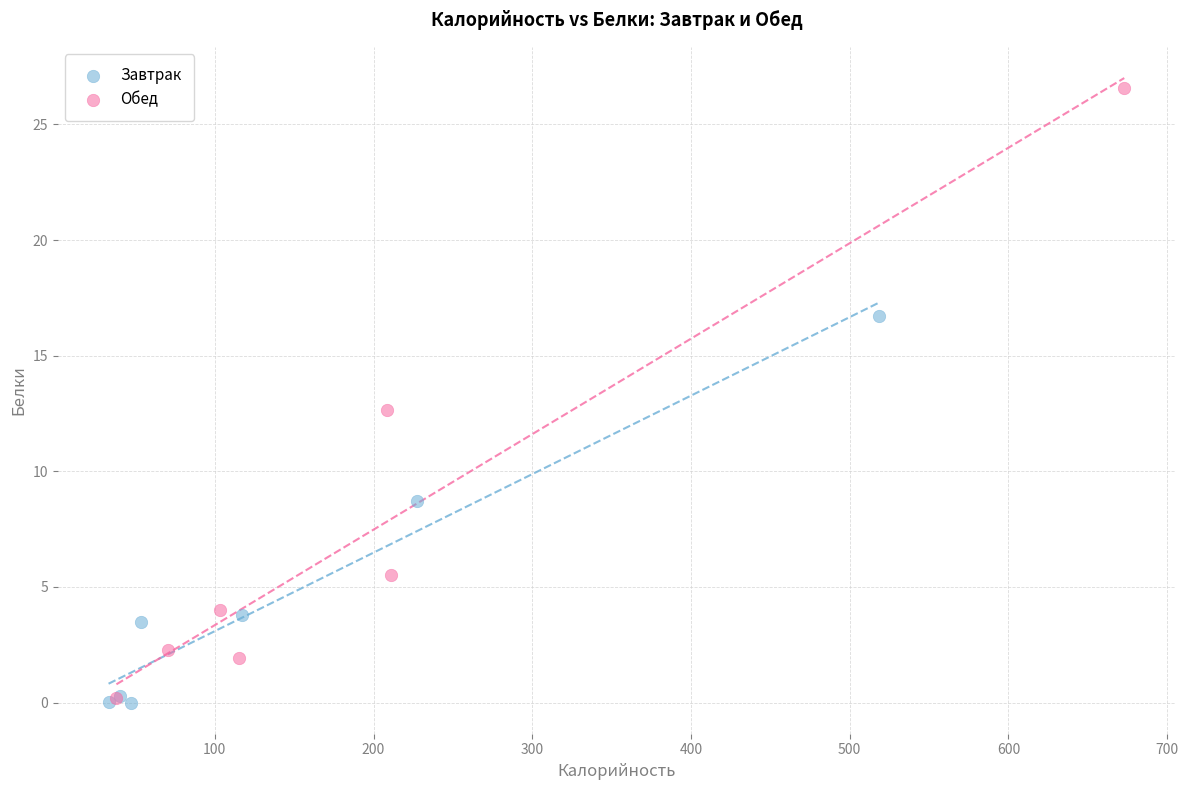

Which series has the largest Y range (max minus min)?

Обед